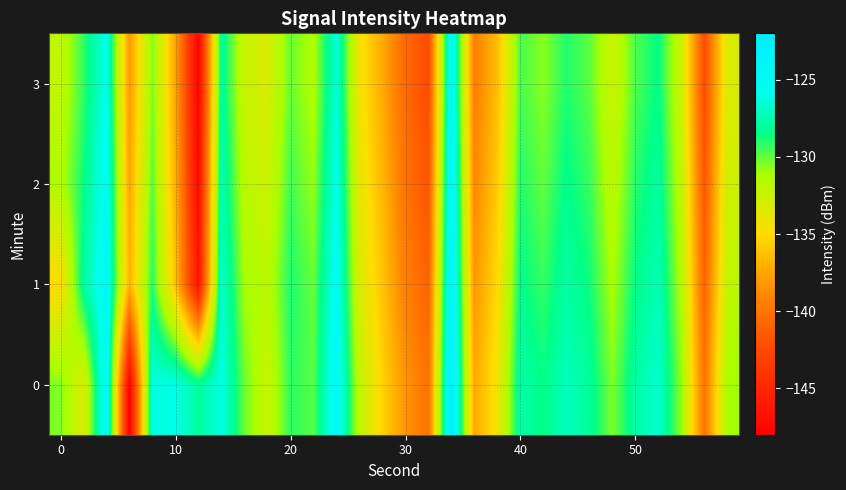

Count the number of data series in this chart.

4